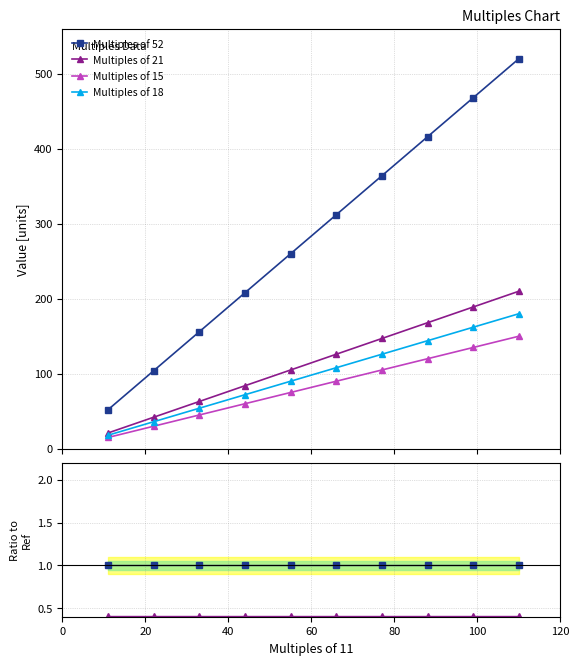

Which series has the largest range (max minus min)?

Multiples of 52